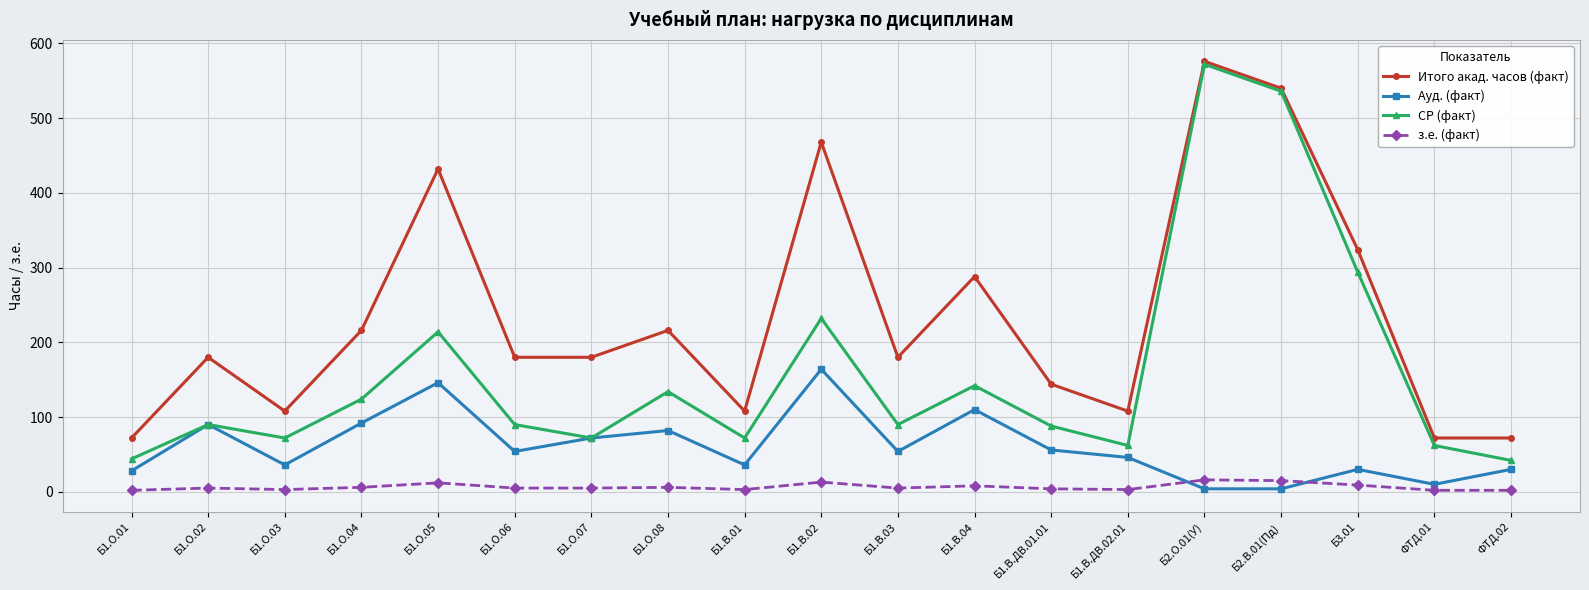

How many lines are shown in the chart?

4